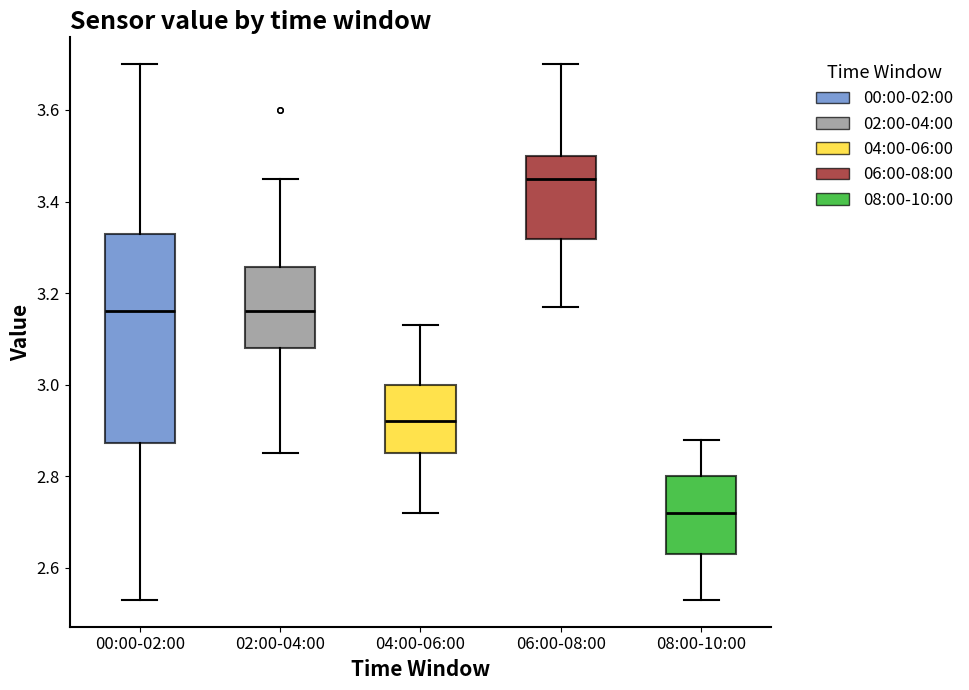

Comparing the boxes themselves (not the whiskers), which one is the tallest?

00:00-02:00